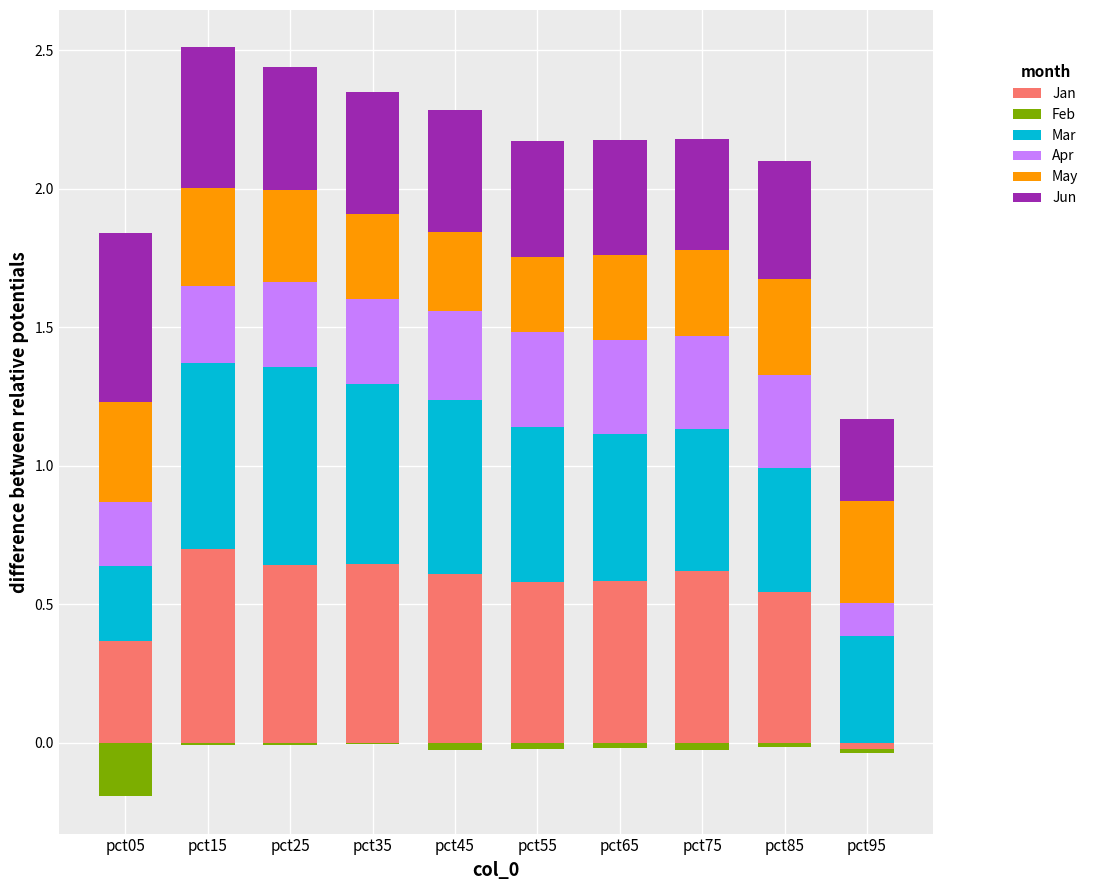

At which label is Jan closest to 0?

pct95